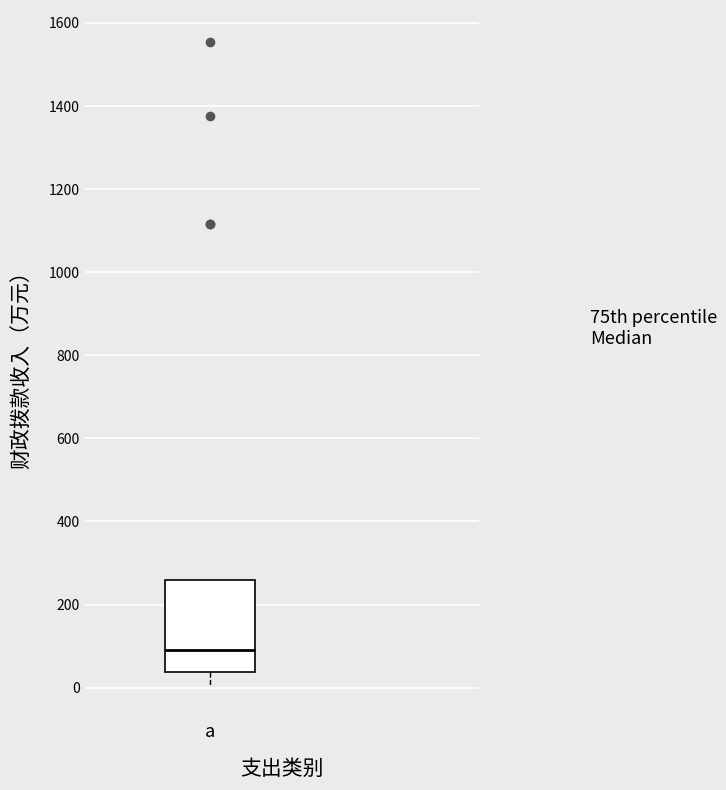

Read this box plot against the y-axis: the position of the median line, the range covered by the box, and the ends of both whiskers. The values are not printed on the chart, so give them approximately, as read against the axis.

median 80, box 40 to 260, whiskers 0 to 260